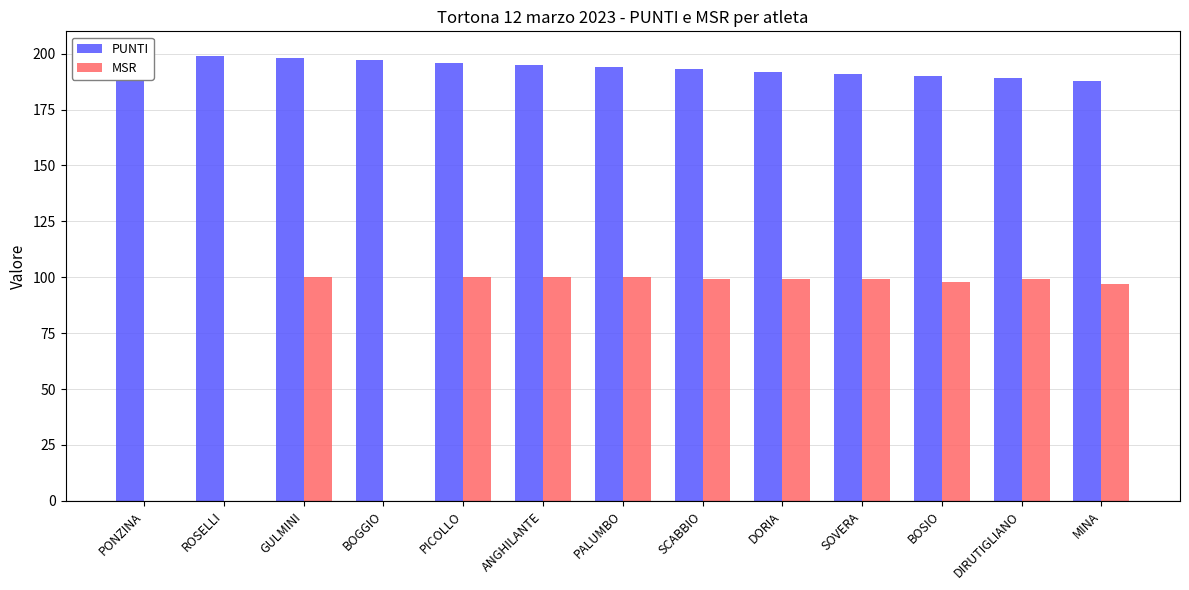

Which series has the largest total across all categories?

PUNTI